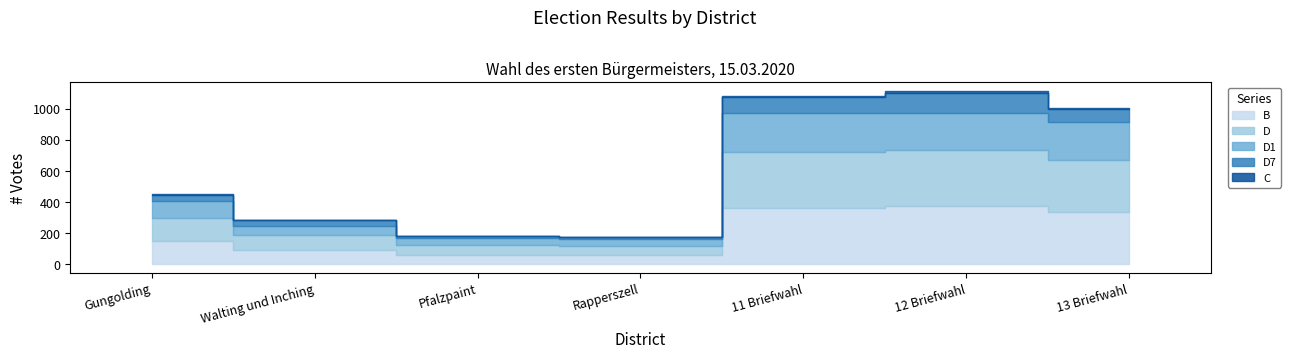

True or false: B has a value of 547 at 13 Briefwahl.

False